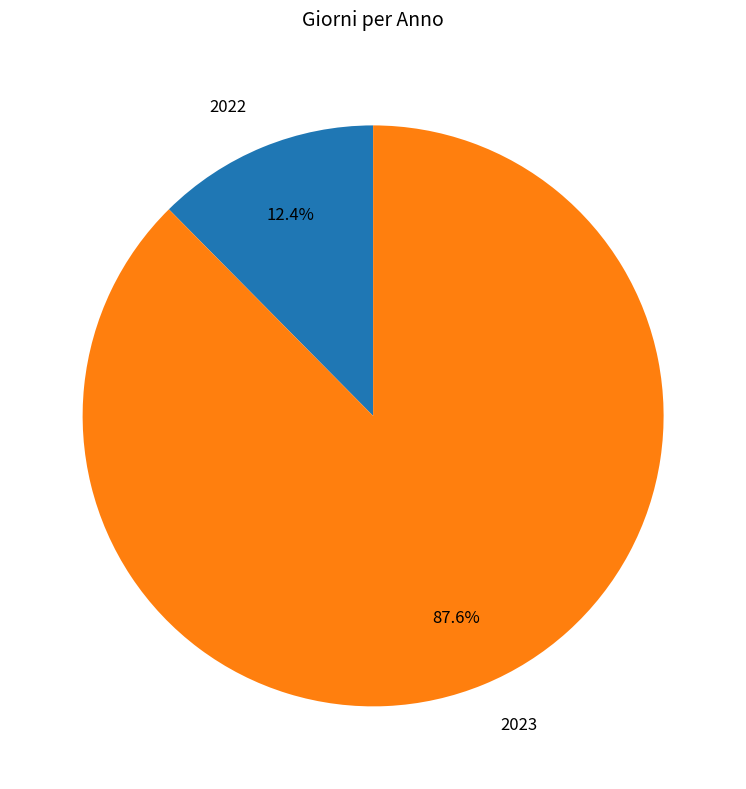

Approximately how many times larger is the value at 2023 compared to 2022?

7.1